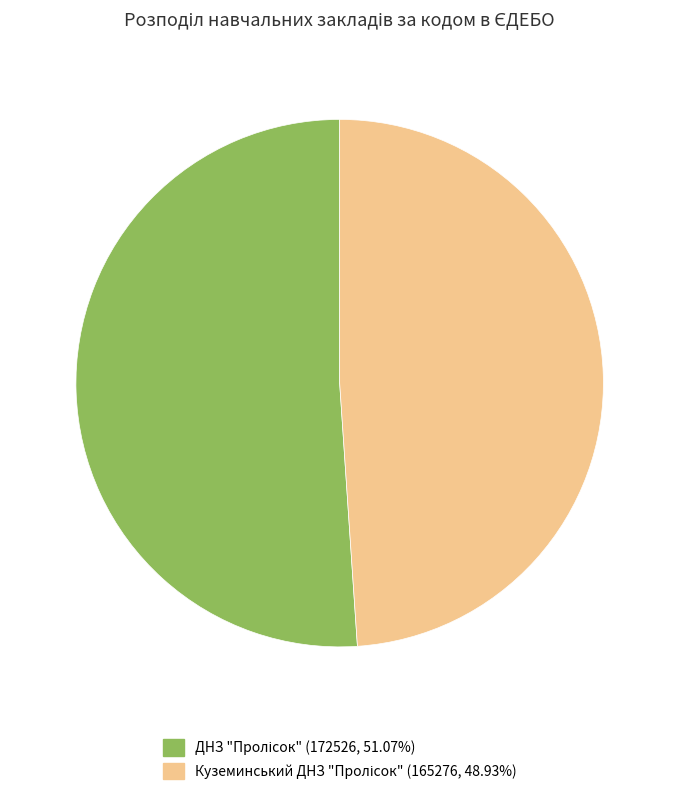

How many slices are in this pie chart?

2